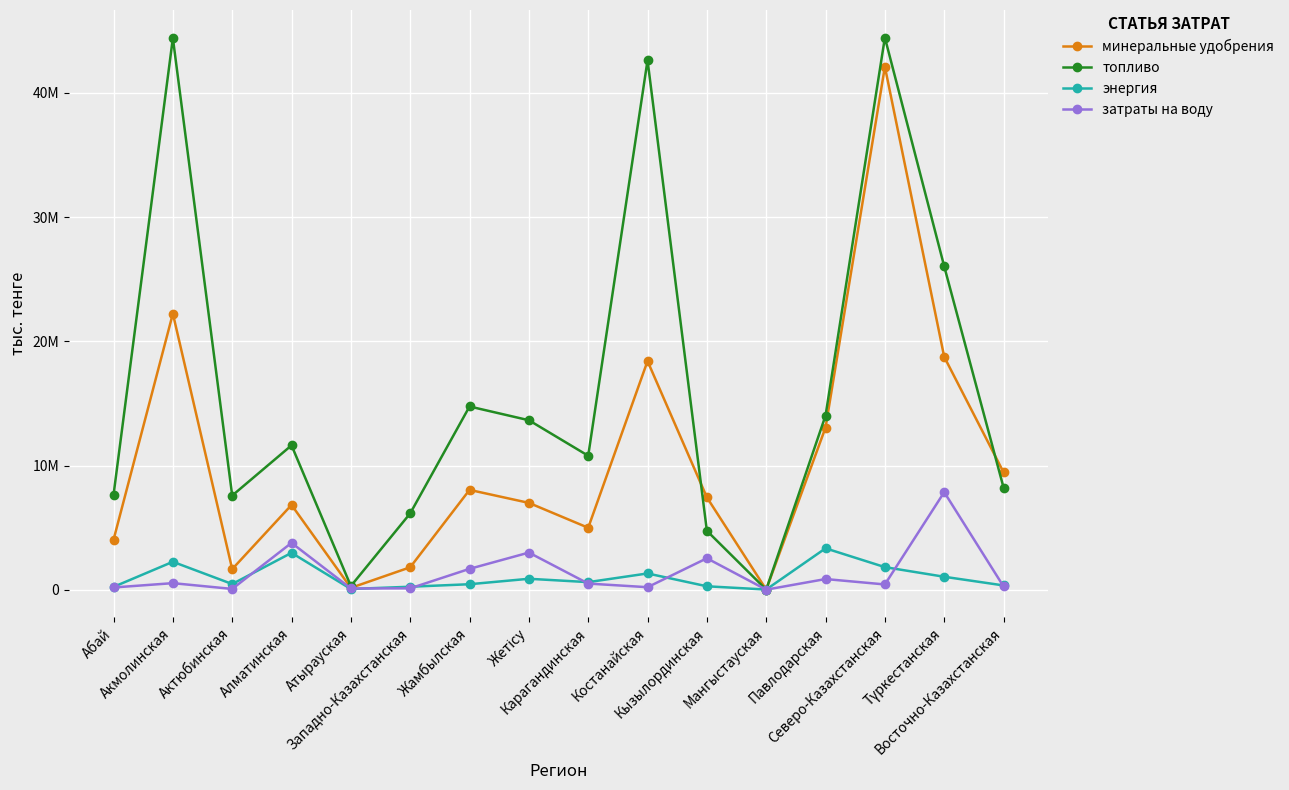

Which category has the lowest value across all series?

Мангыстауская